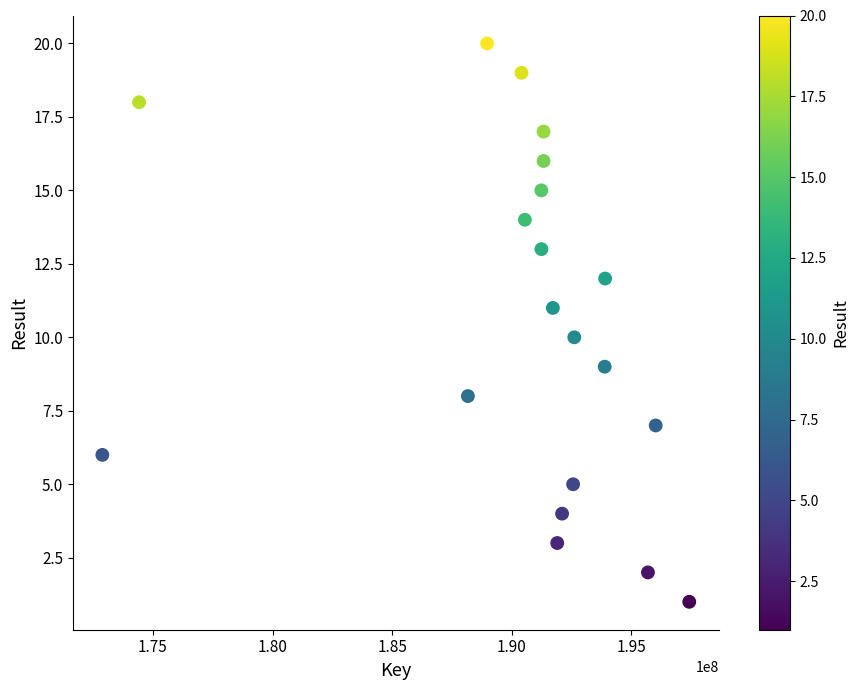

What is the range of X values (max minus min)?

24537378